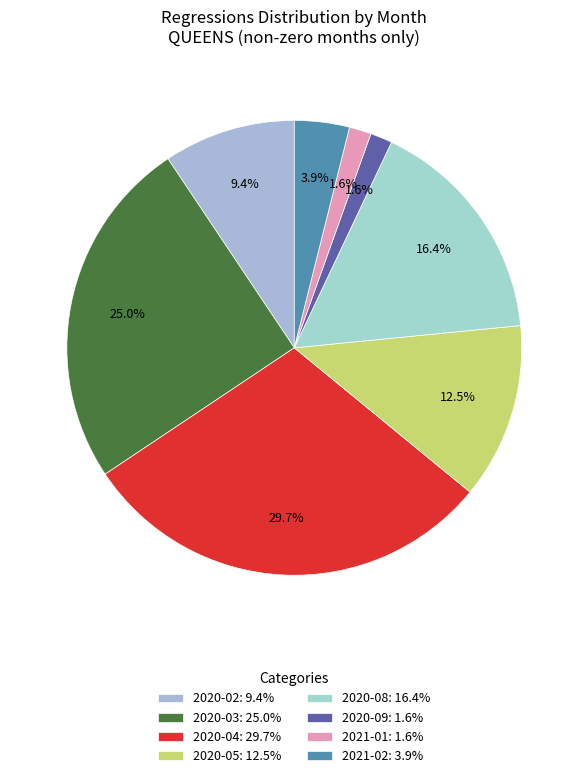

What percentage is the 2020-05 slice, to the nearest percent?

12%